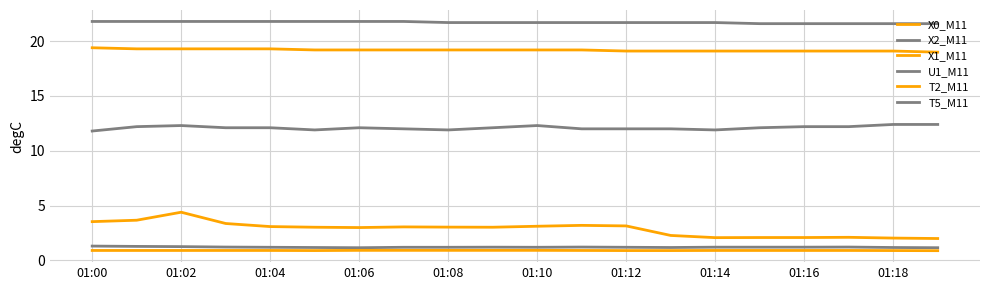

Which category has the highest value in the X2_M11 series?

01:00